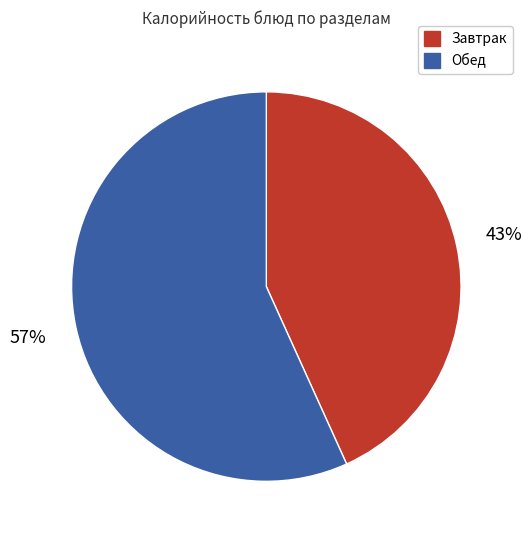

Is there a majority slice in this chart?

Yes